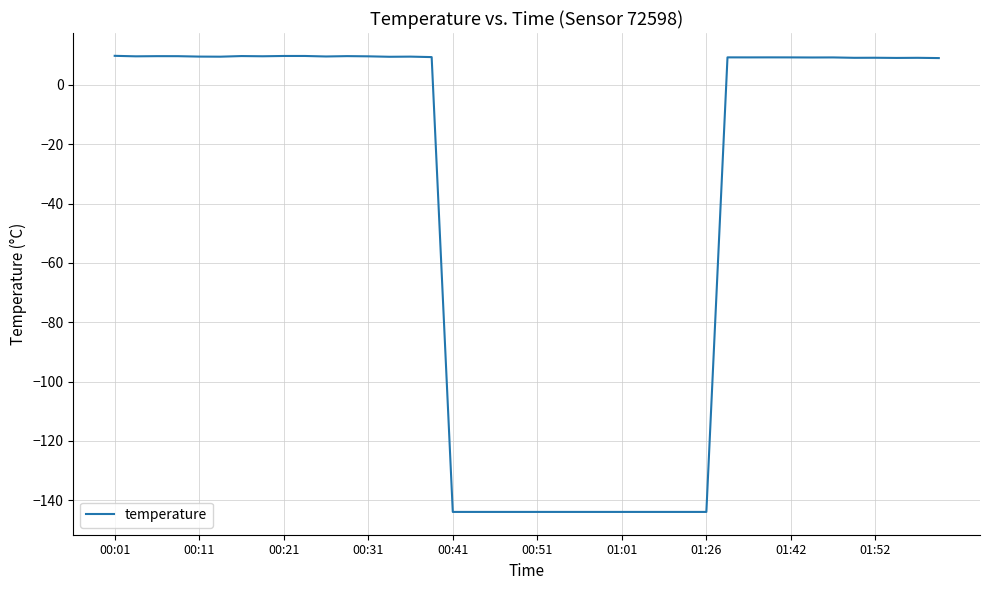

What is the greatest value displayed?

9.8